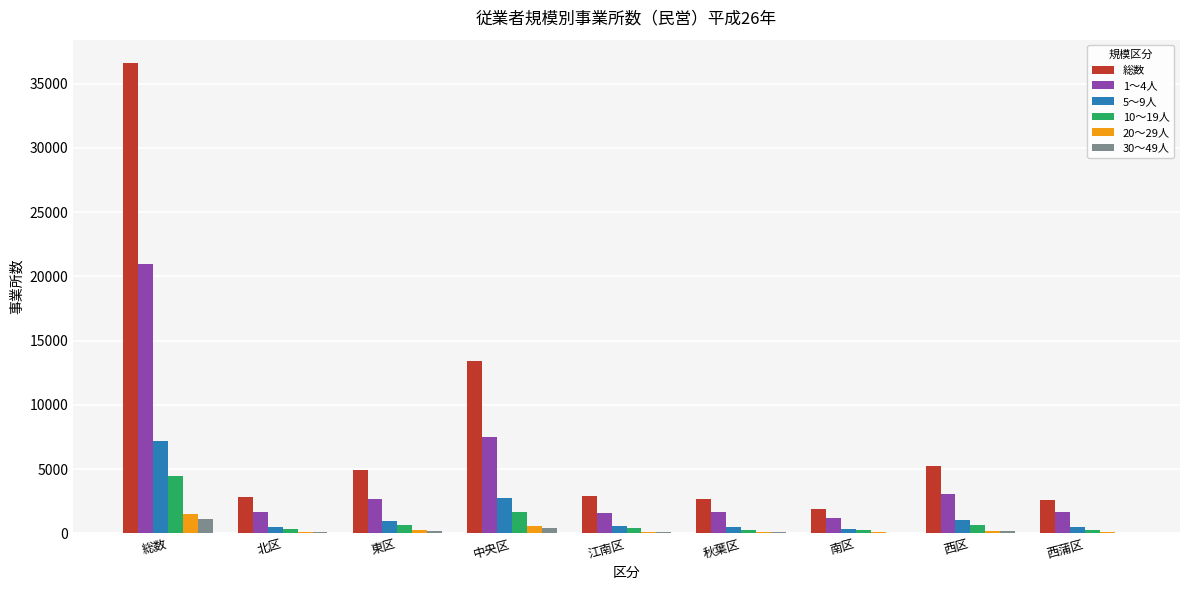

What is the sum of all 総数 values?

73182